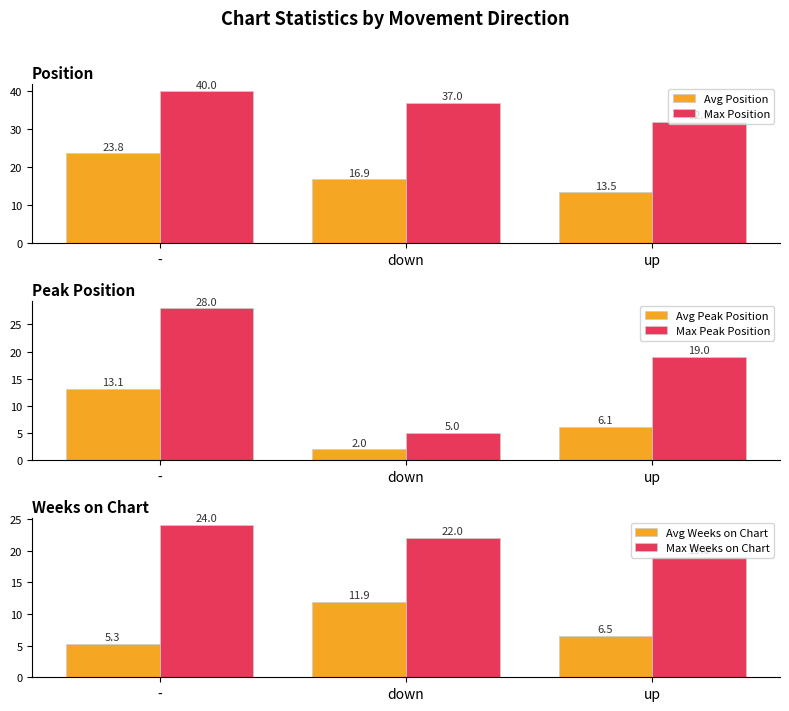

Which has a higher value, - or up?

-